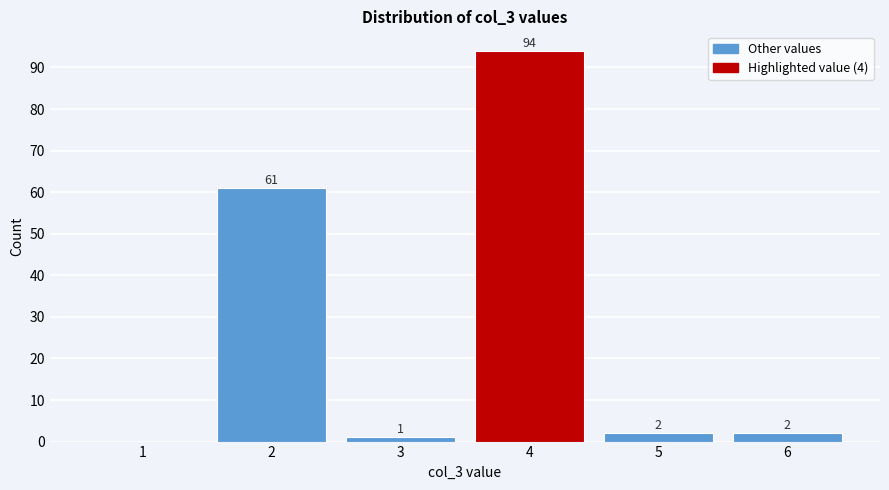

Reading left to right, transcribe all the data shown in this chart.

1=0	2=61	3=1	4=94	5=2	6=2